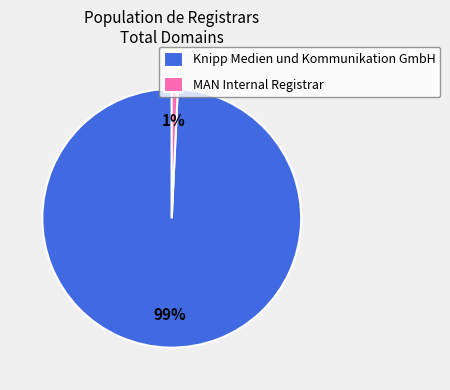

Count the number of slices in the pie.

2